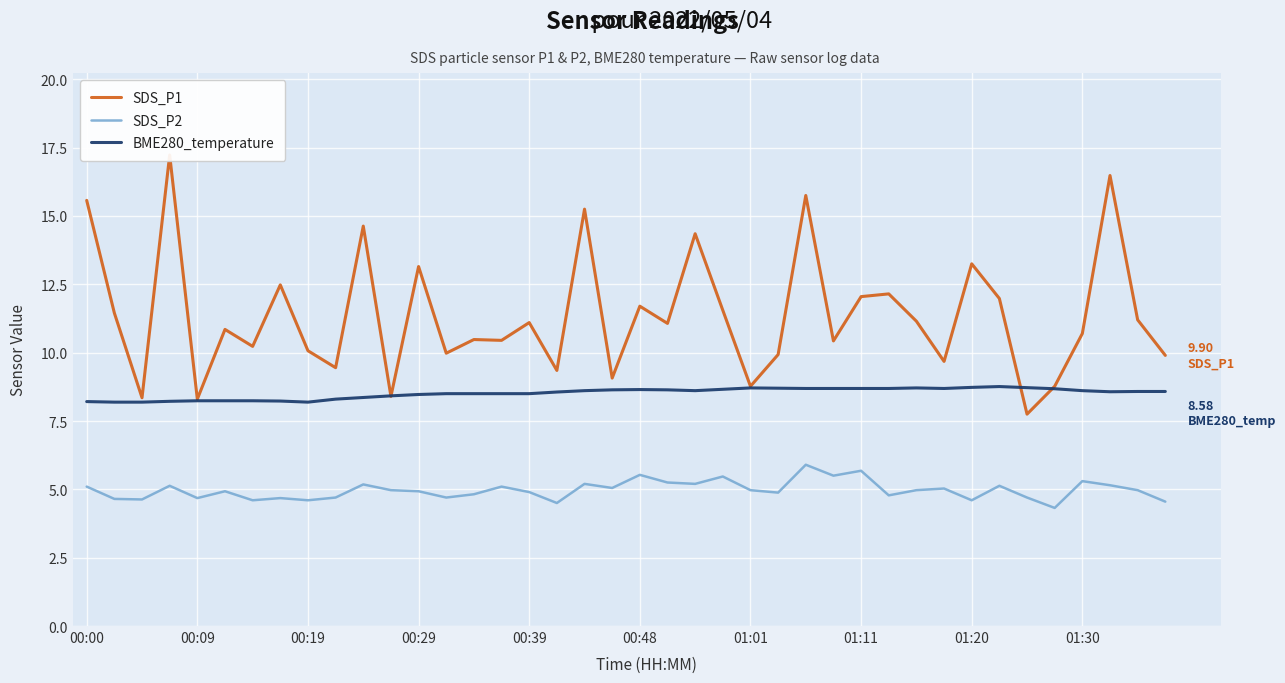

True or false: SDS_P1 has more than 2 points higher than both neighbors.

True